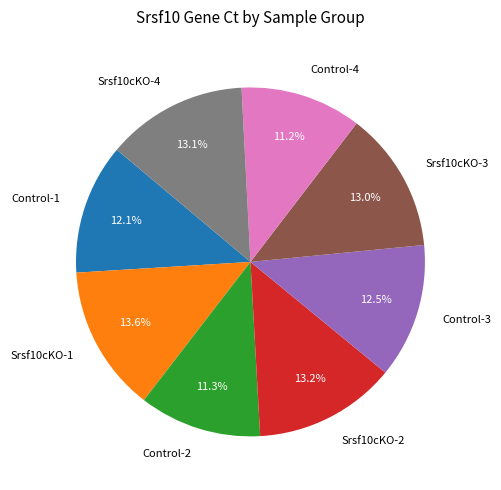

Is there any slice that represents more than half of the pie?

No